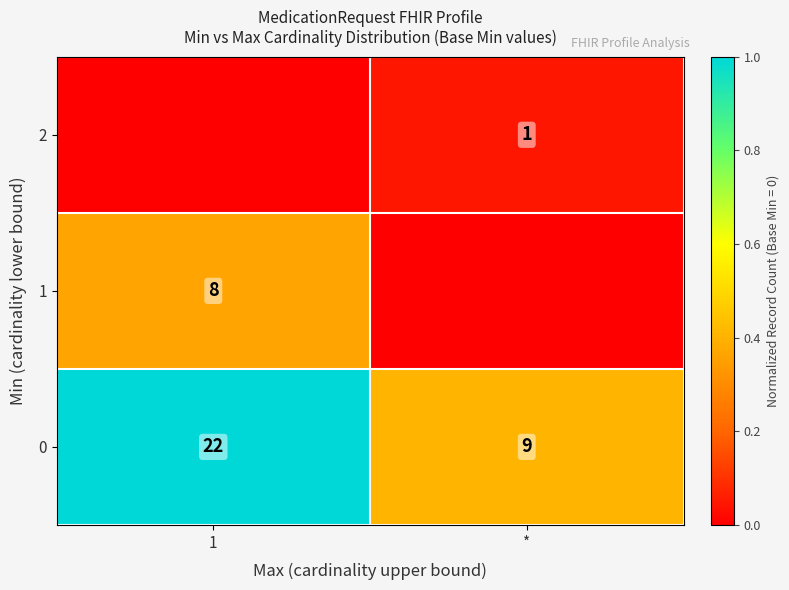

The 2 series shows 1 at *. True or false?

True